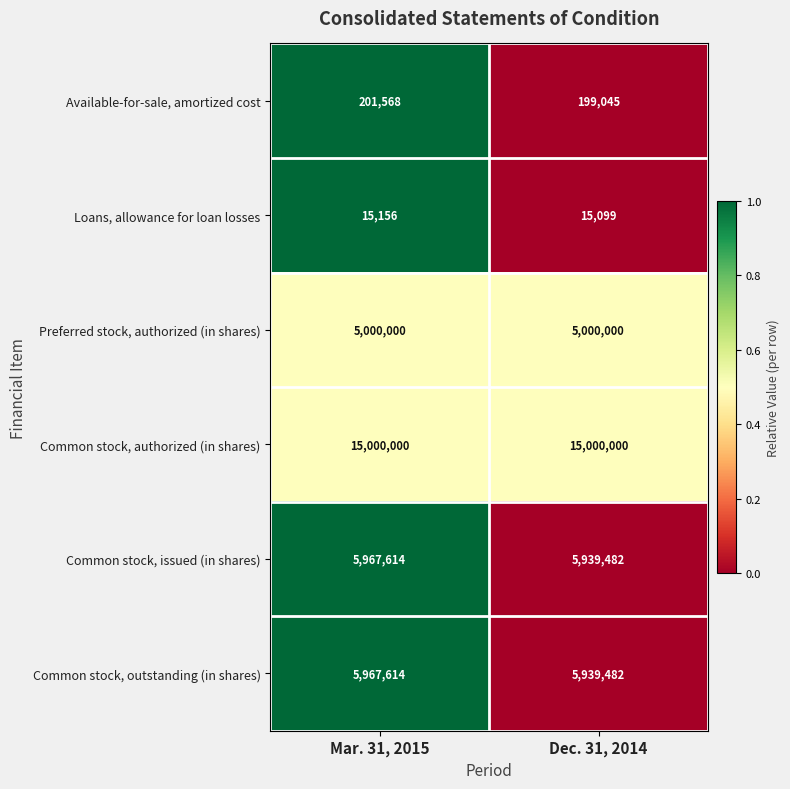

What is the difference between the highest and lowest values at Dec. 31, 2014?

14984901